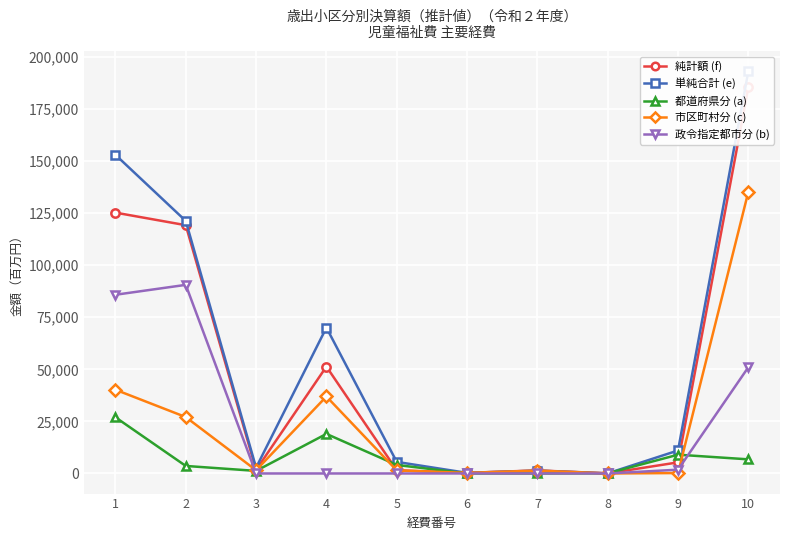

What are all the series names shown in the legend?

純計額 (f), 単純合計 (e), 都道府県分 (a), 市区町村分 (c), 政令指定都市分 (b)